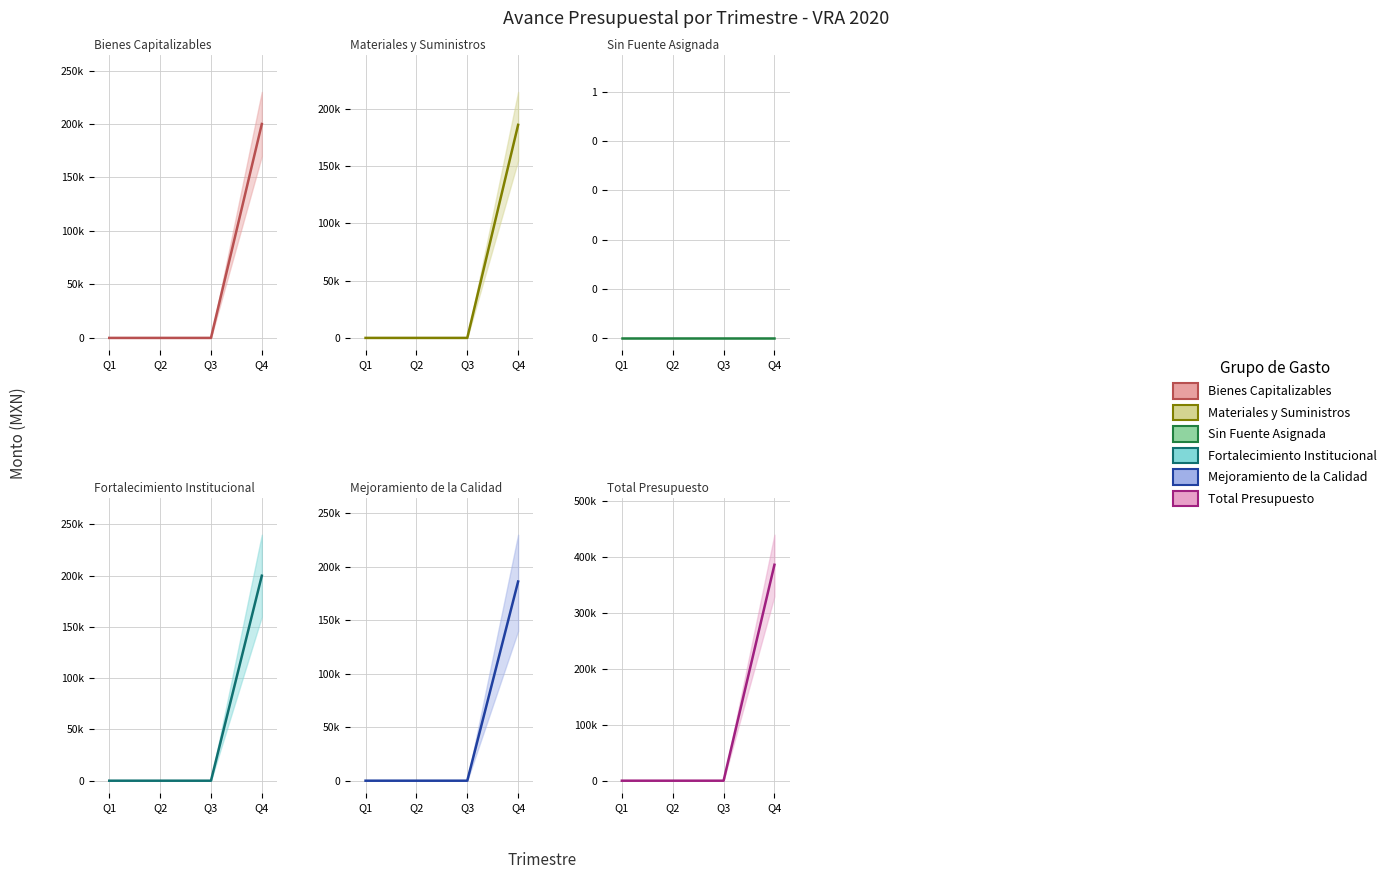

Reading left to right, transcribe all the data shown in this chart.

Bienes Capitalizables: 0	0	0	200000
Materiales y Suministros: 0	0	0	186220
Sin Fuente Asignada: 0	0	0	0
Fortalecimiento Institucional: 0	0	0	200000
Mejoramiento de la Calidad: 0	0	0	186220
Total Presupuesto: 0	0	0	386220